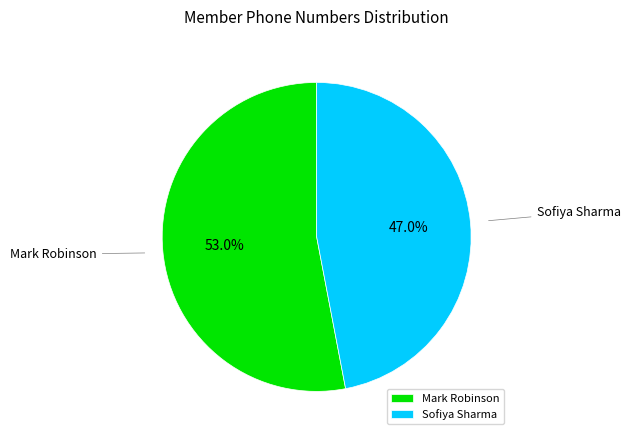

Count the number of slices in the pie.

2